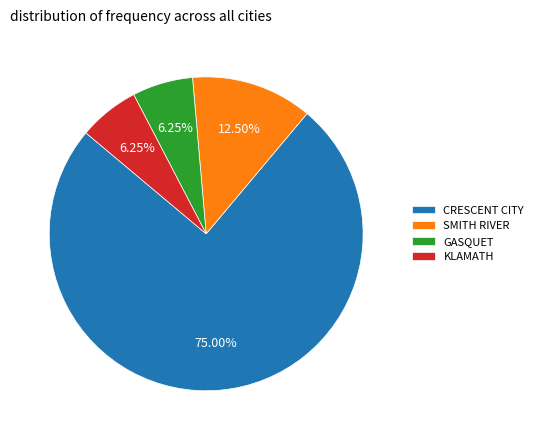

To the nearest percent, what is the difference between the largest and smallest slice percentages?

69%